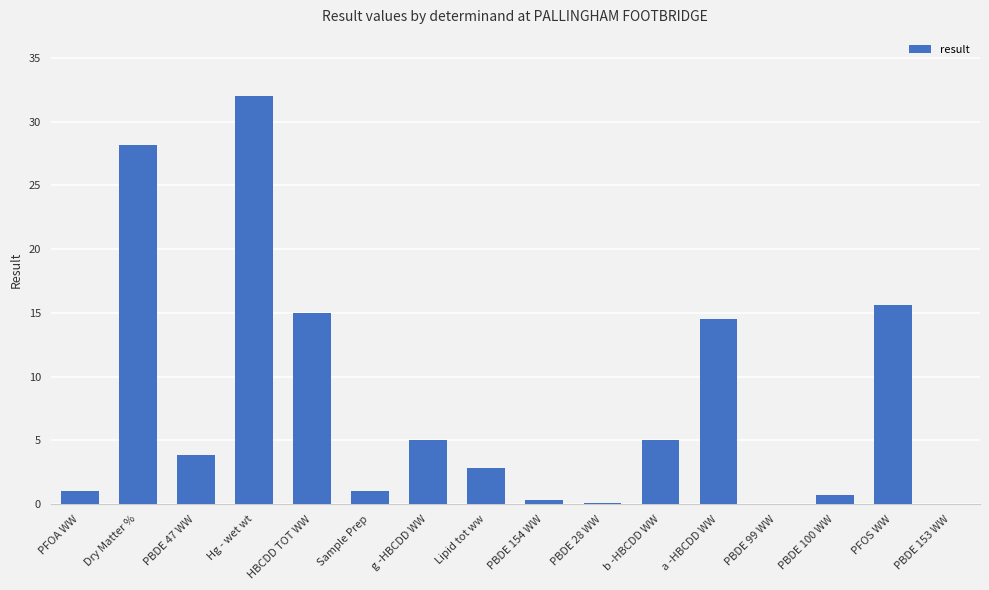

Between PBDE 153 WW and Sample Prep, which is larger?

Sample Prep